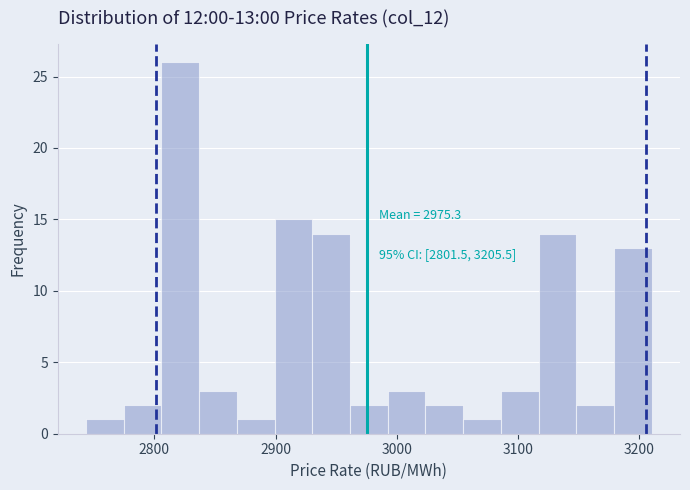

Around what value on the x-axis is the tallest bar? Give the approximate position of its centre, as read against the axis.

2820